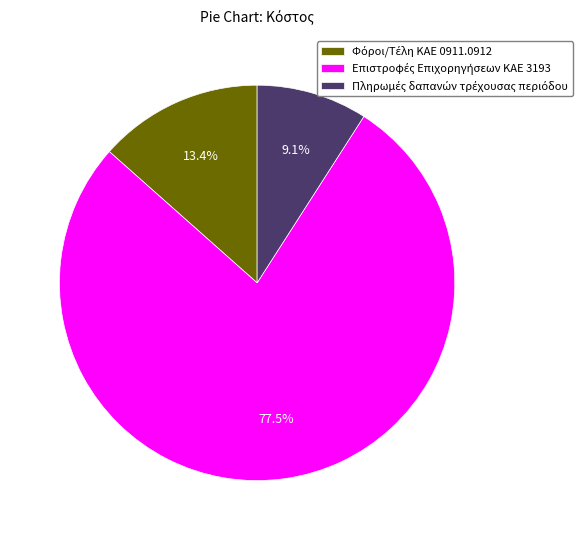

Is there any slice that represents more than half of the pie?

Yes